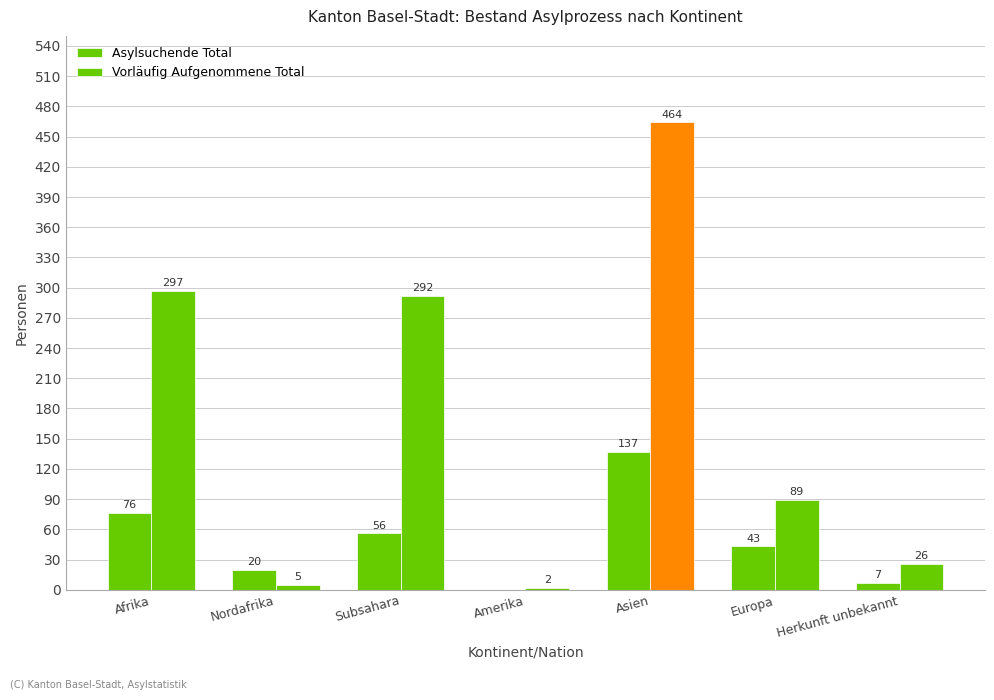

At which category is the sum across all series the highest?

Asien